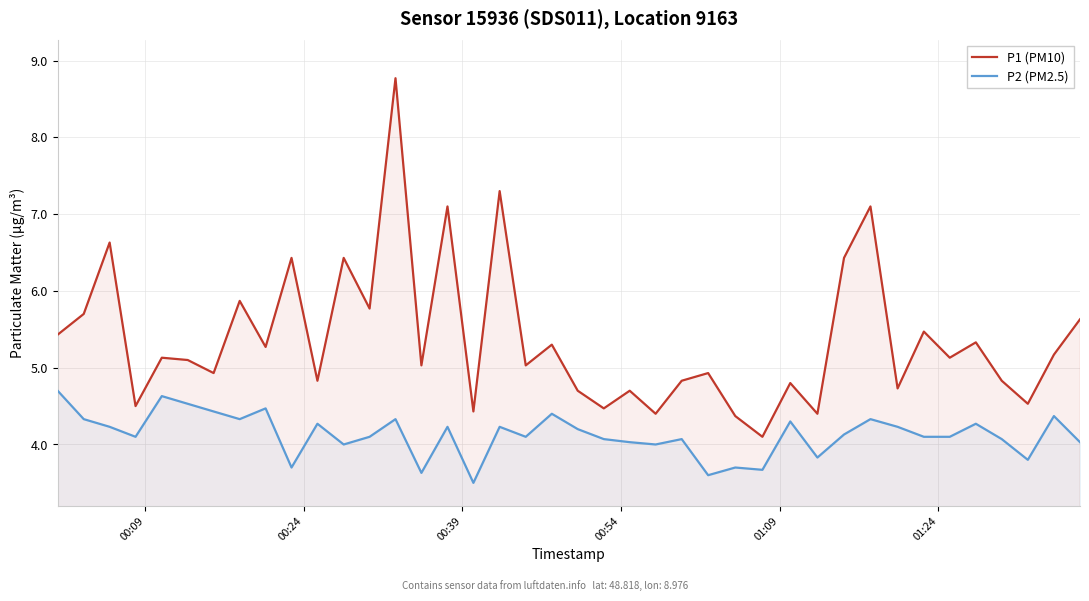

What is the sum of all P2 (PM2.5) values?

165.1